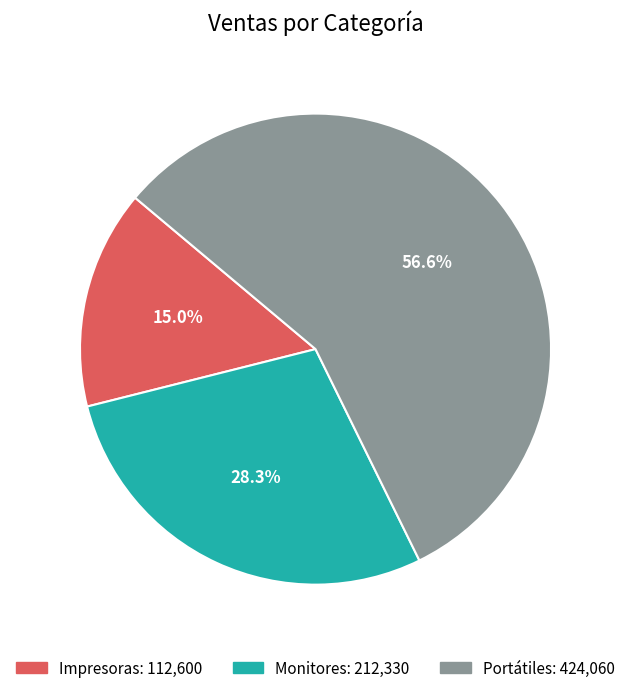

Which category has the biggest portion of the pie?

Portátiles